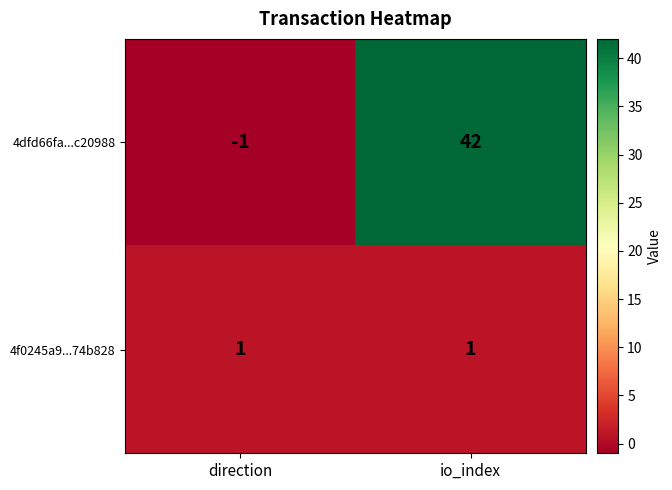

Reading left to right, what are all the values shown in this chart?

4dfd66fa...c20988: direction=-1	io_index=42
4f0245a9...74b828: direction=1	io_index=1